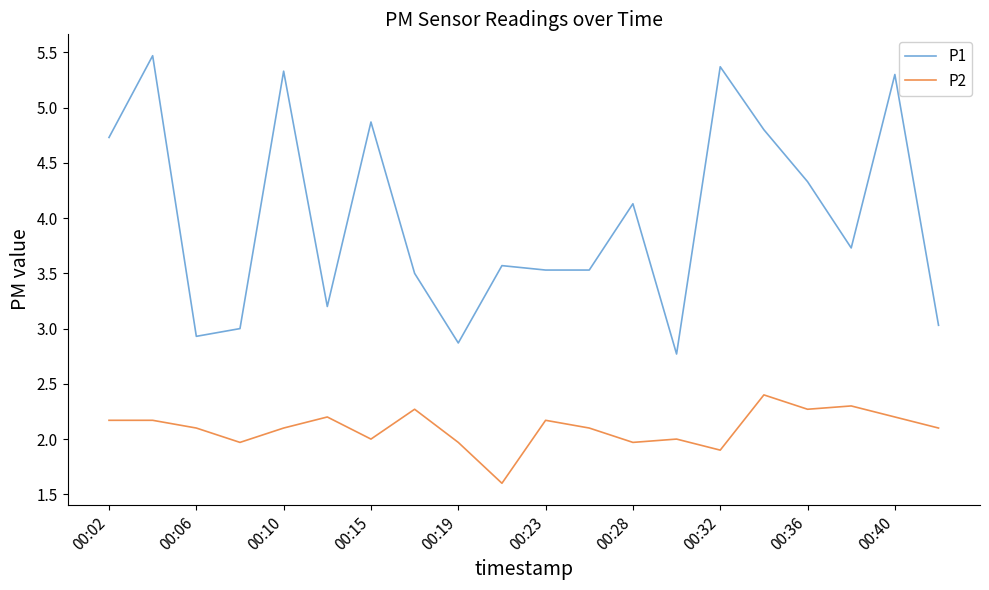

Which series has the largest total across all categories?

P1